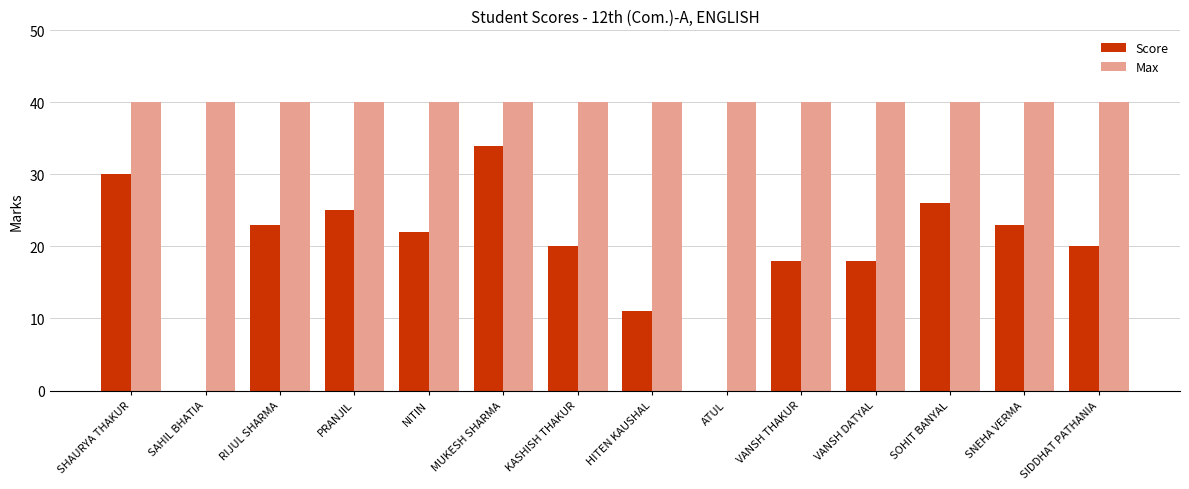

Reading right to left, what are all the values shown in this chart?

Score: 20	23	26	18	18	0	11	20	34	22	25	23	0	30
Max: 40	40	40	40	40	40	40	40	40	40	40	40	40	40